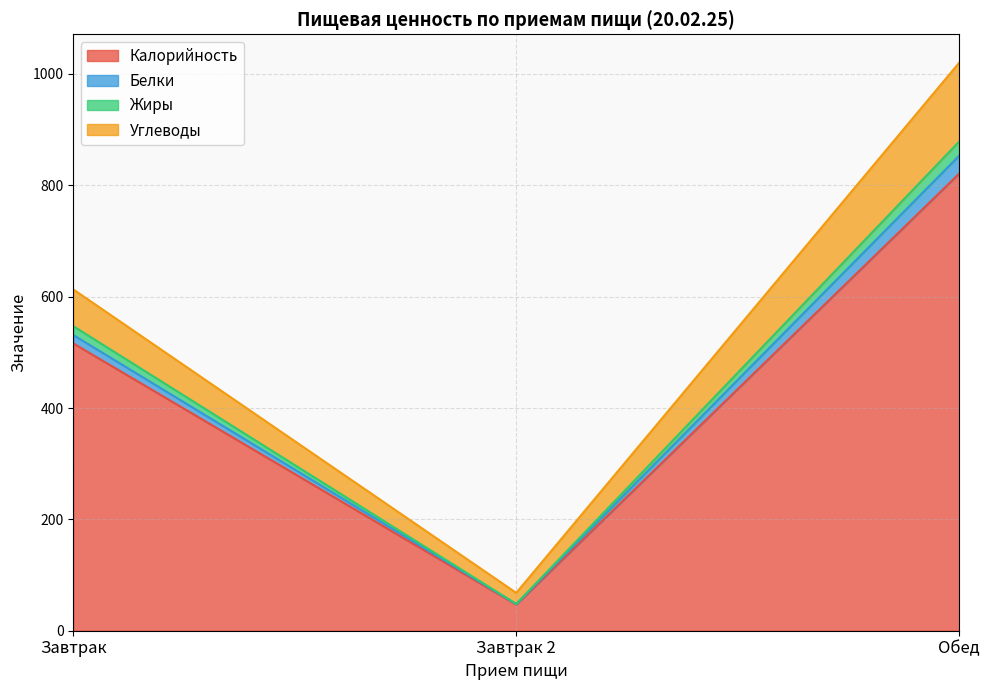

What is the label of the 2nd point from the left?

Завтрак 2